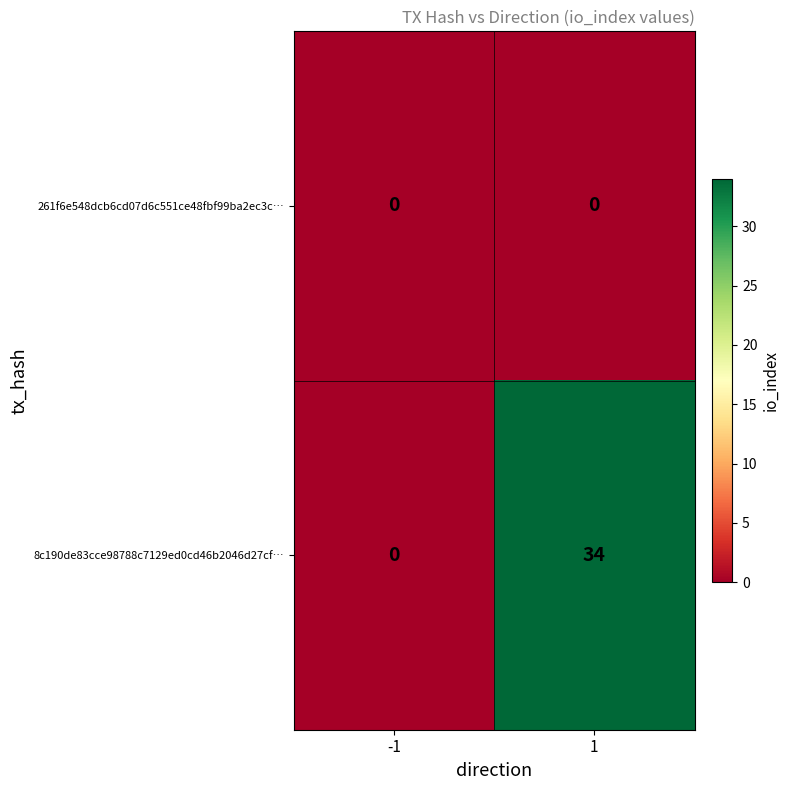

Which series has the widest spread of values?

8c190de83cce98788c7129ed0cd46b2046d27cf…